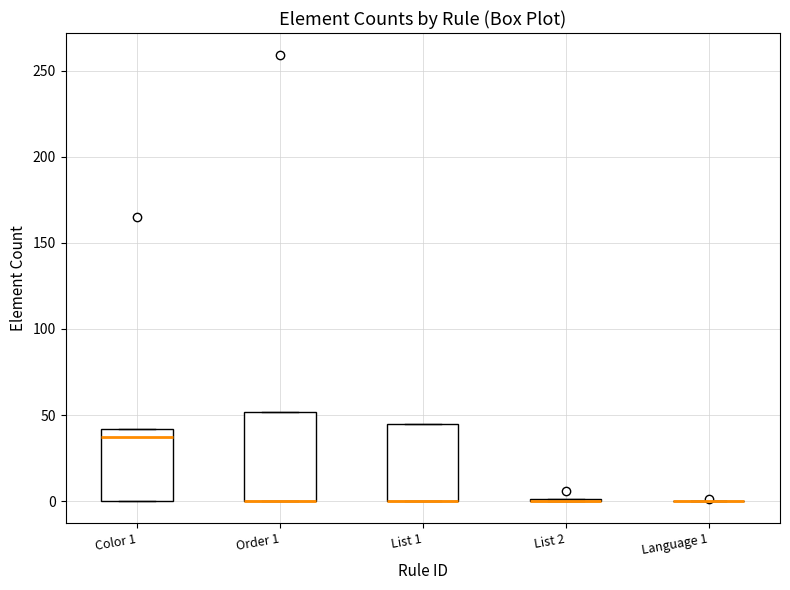

Reading left to right, read every box against the y-axis: the position of its median line, the range the box covers, and the ends of its whiskers. The values are not printed on the chart, so give them approximately, as read against the axis.

Color 1: median 35, box 0 to 40, whiskers 0 to 40
Order 1: median 0 (drawn on the box's lower edge), box 0 to 50, whiskers 0 to 50
List 1: median 0 (drawn on the box's lower edge), box 0 to 45, whiskers 0 to 45
List 2: box collapsed to a line at 0, whiskers 0 to 0
Language 1: box collapsed to a line at 0, whiskers 0 to 0